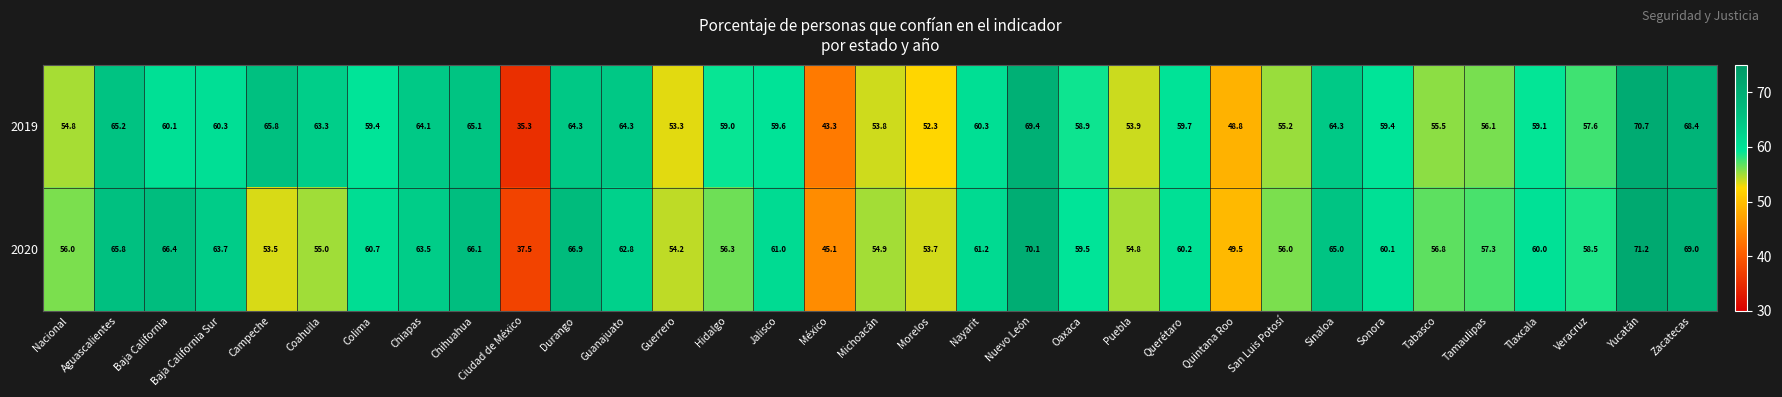

Which series has the largest total across all categories?

2020